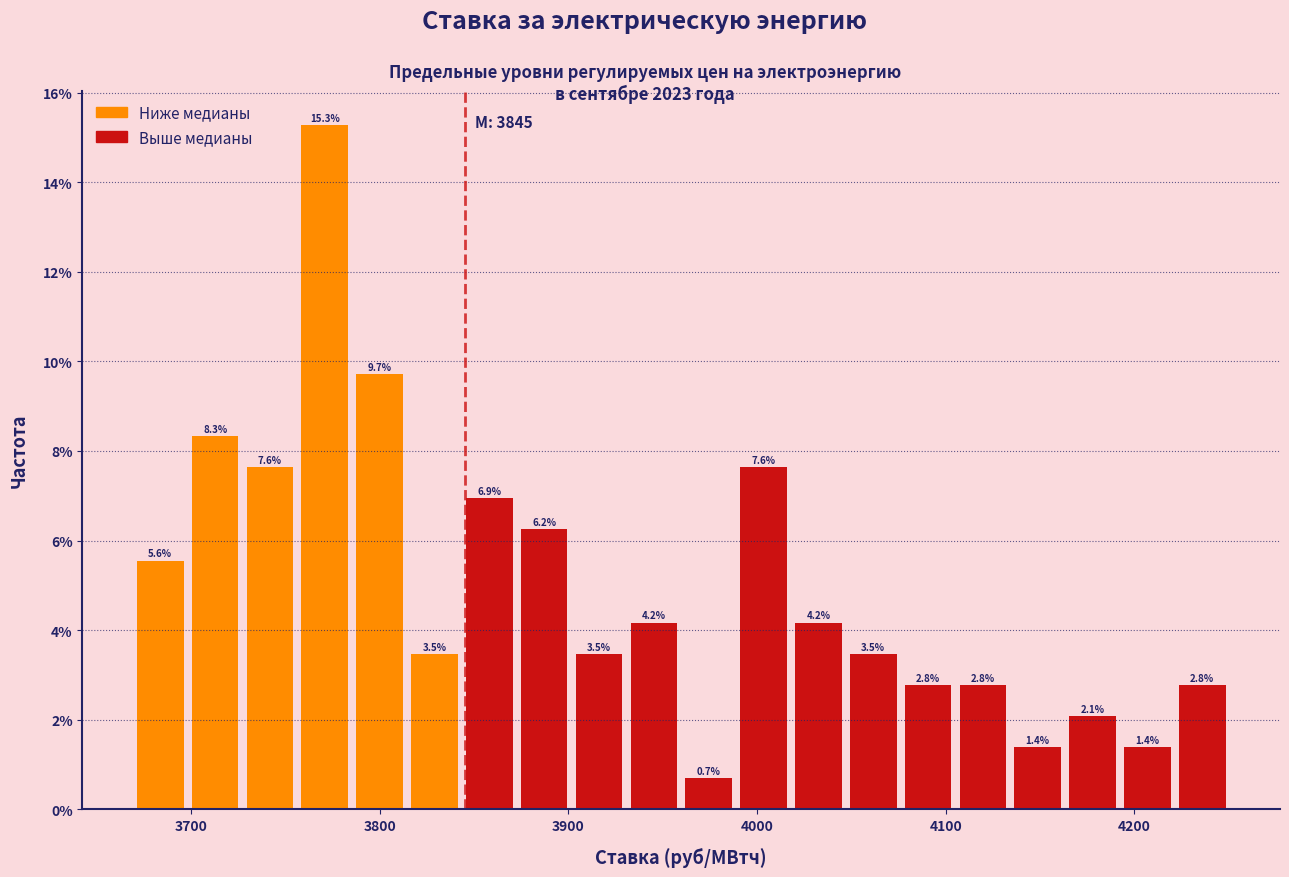

Around what value on the x-axis is the tallest bar? Give the approximate position of its centre, as read against the axis.

3770